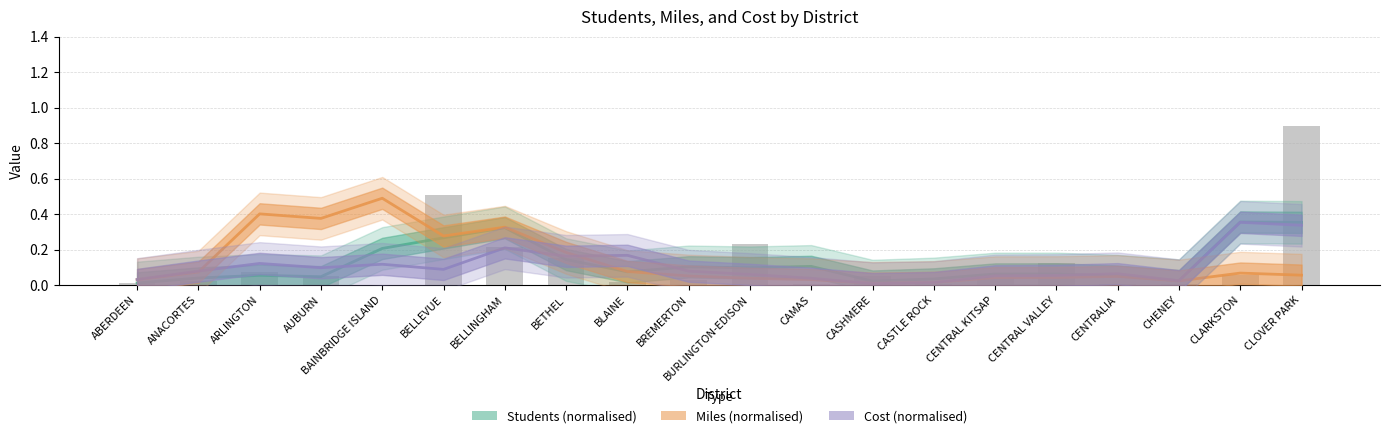

True or false: Students (normalised) has a value of 0.0 at AUBURN.

False